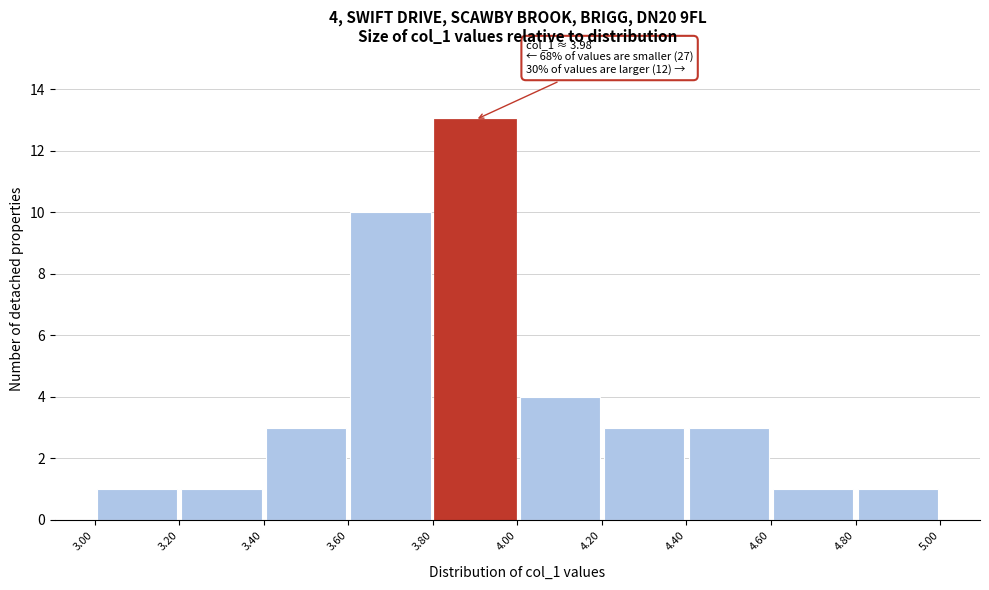

Which range on the x-axis has the tallest bar?

3.80 to 4.00